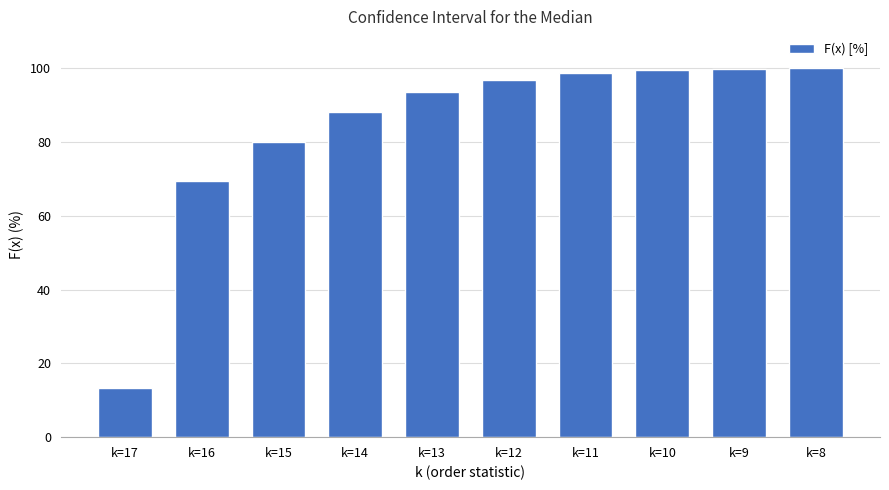

What is the approximate value at k=8?

99.9